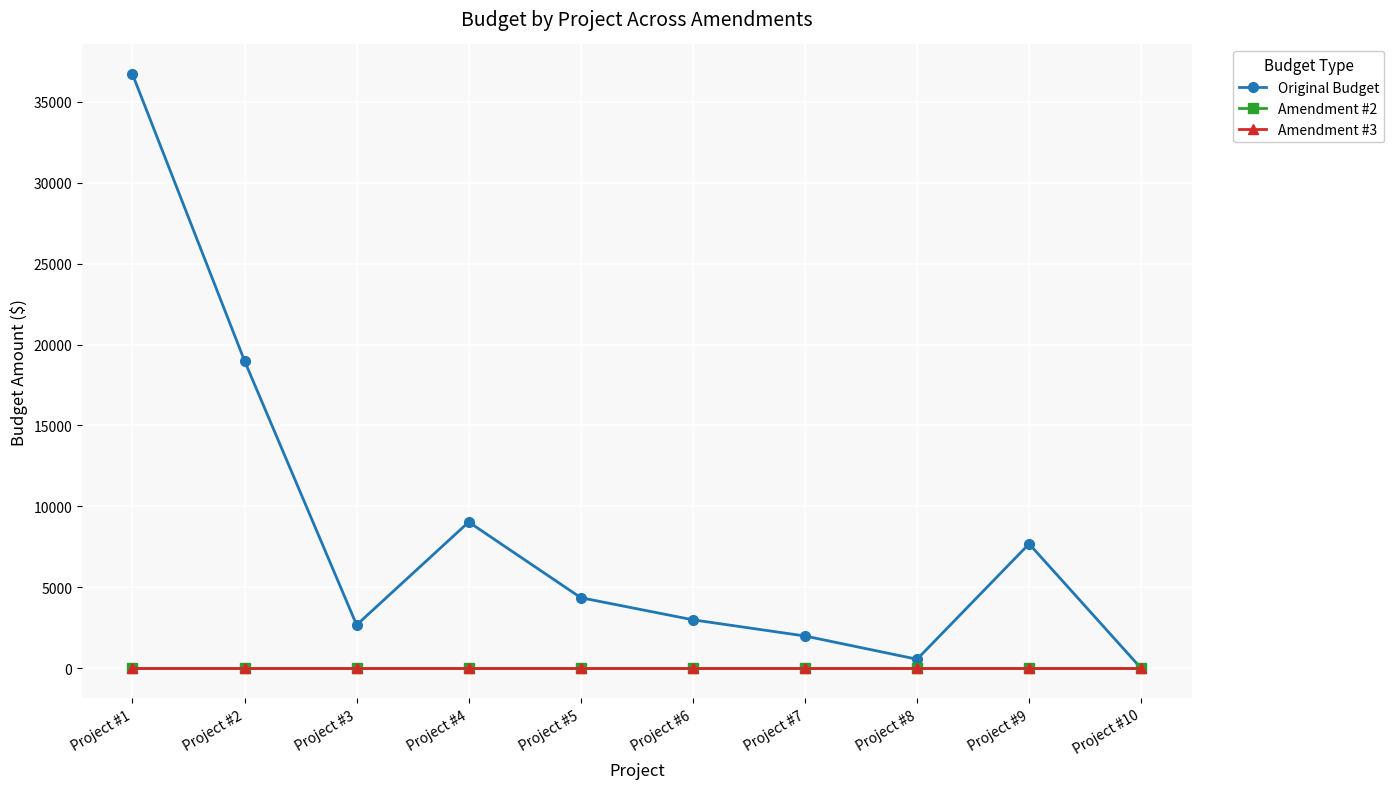

Which series has the largest range (max minus min)?

Original Budget